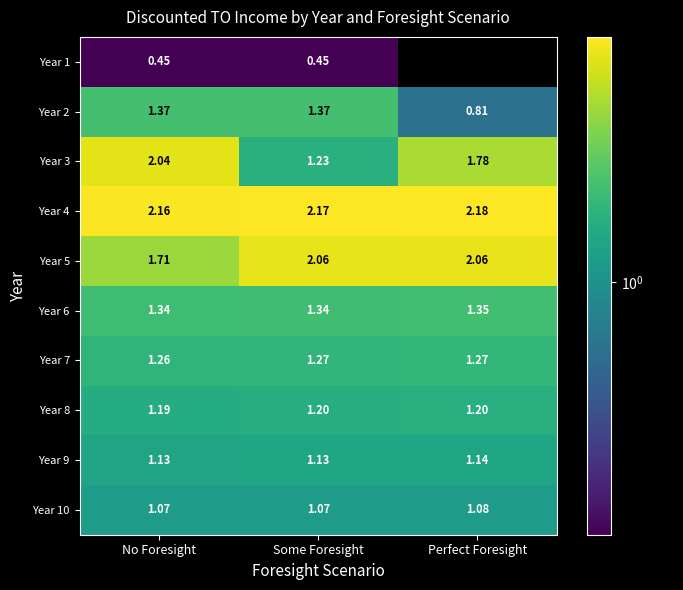

Rank the categories by Year 4 value from lowest to highest.

No Foresight, Some Foresight, Perfect Foresight